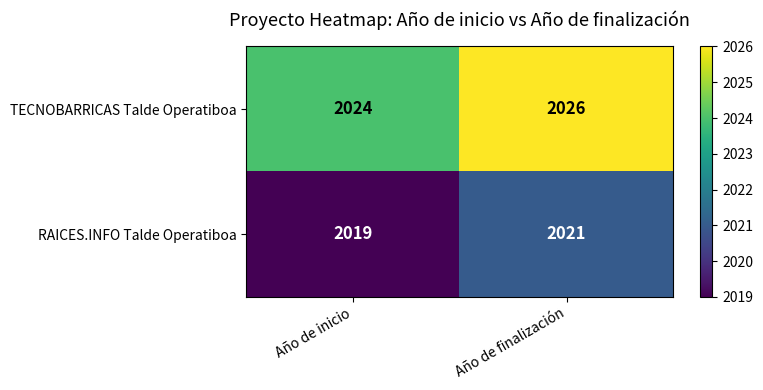

Reading left to right, extract all data points from this chart.

TECNOBARRICAS Talde Operatiboa: 2024	2026
RAICES.INFO Talde Operatiboa: 2019	2021